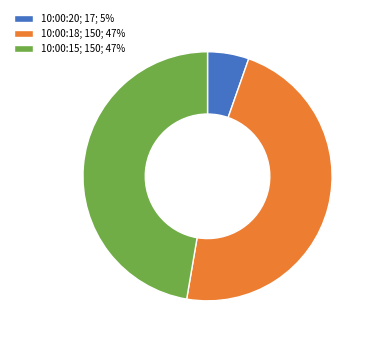

Is there a majority slice in this chart?

No